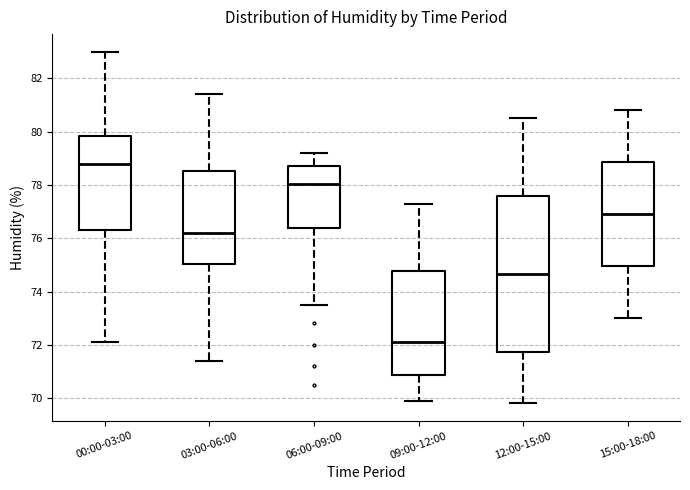

Where does the median line of the box for 03:00-06:00 sit on the y-axis? The values are not printed on the chart, so give them approximately, as read against the axis.

76.2